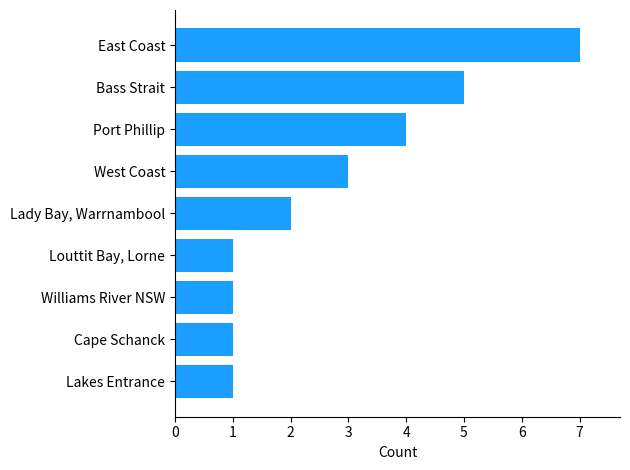

Which has a higher value, Port Phillip or Louttit Bay, Lorne?

Port Phillip